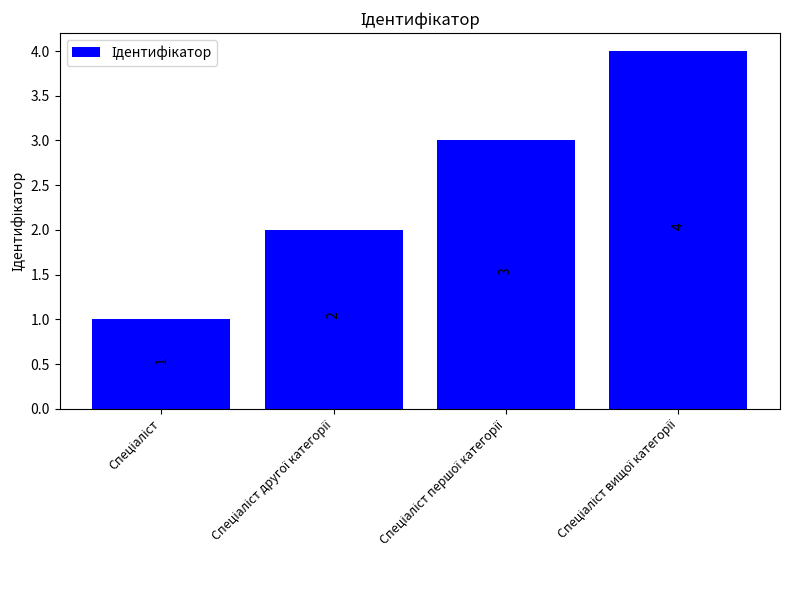

What is the difference between the maximum and minimum values?

3